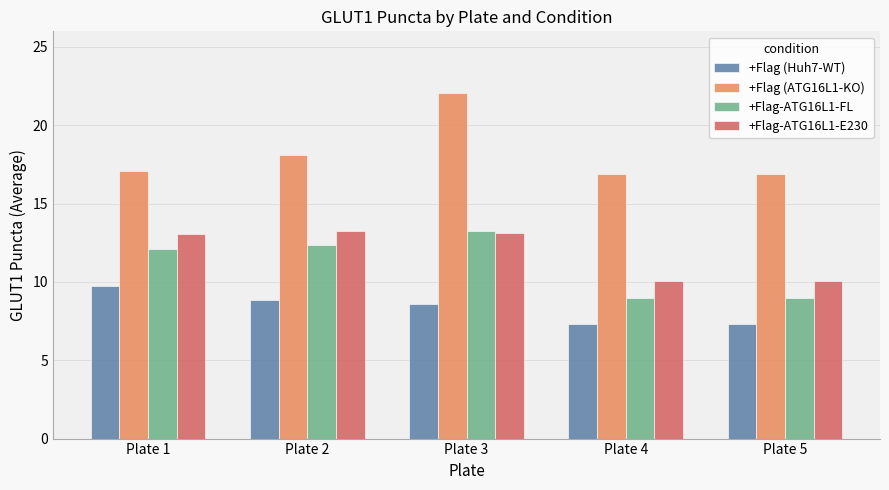

How many categories are shown in the chart?

5